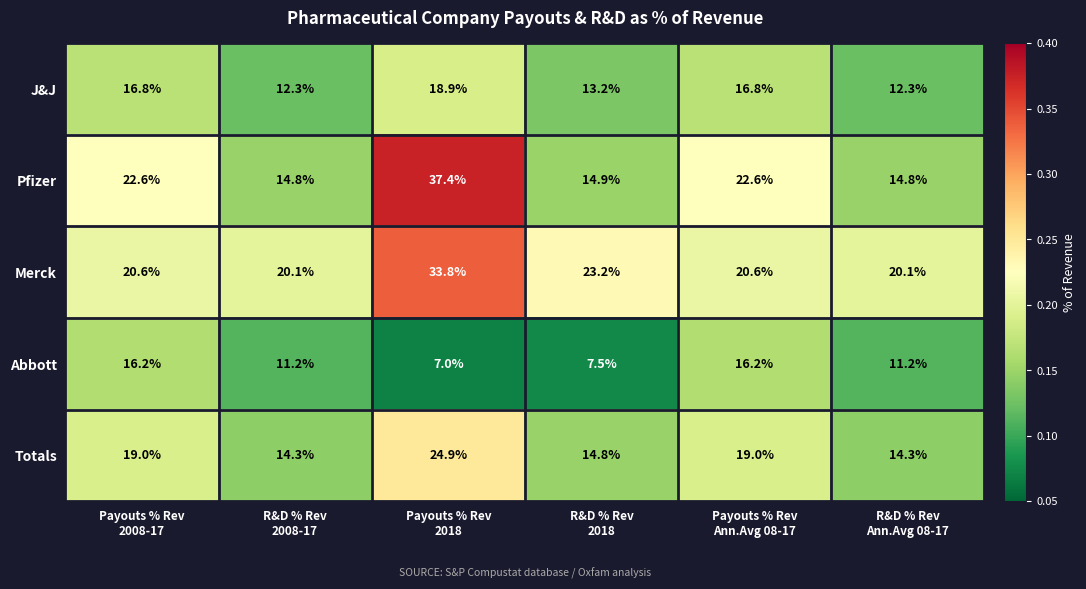

What is the difference between the maximum and minimum values in the J&J series?

6.6